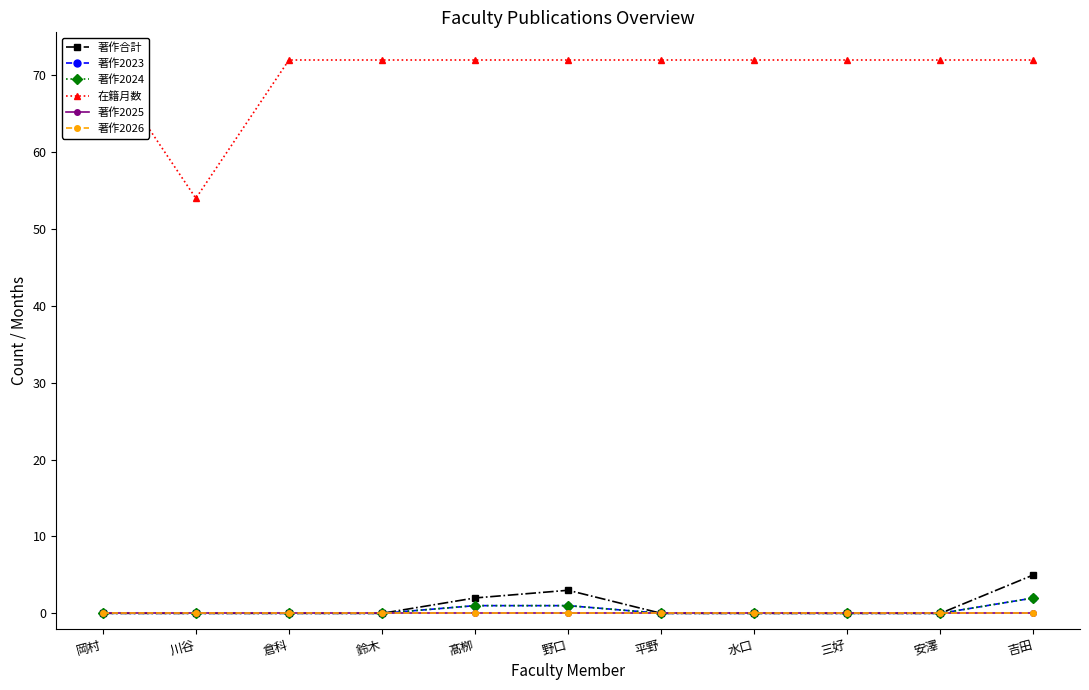

Which series has the widest spread of values?

在籍月数